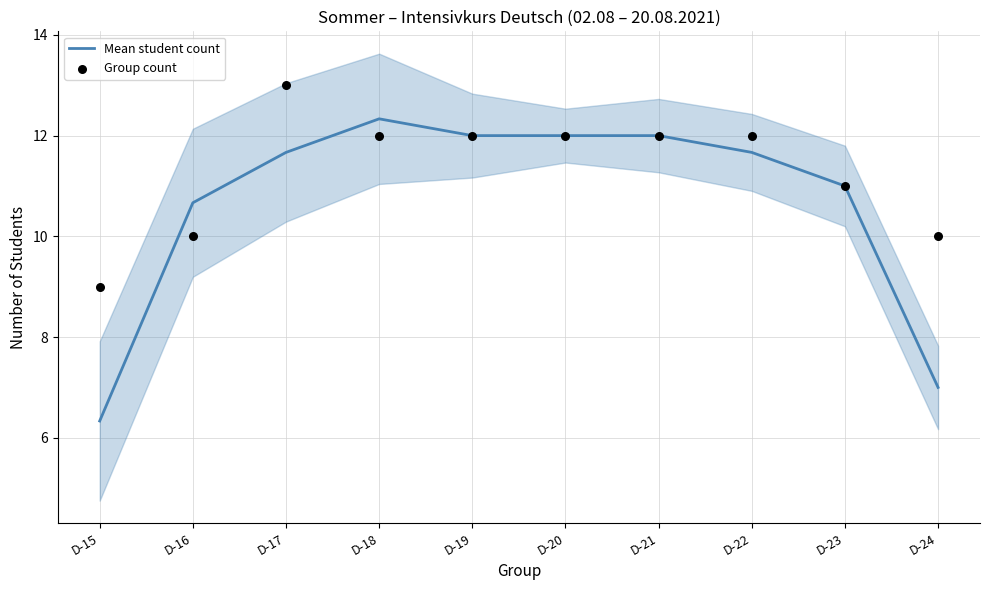

Which series reaches the minimum Y coordinate?

Mean student count